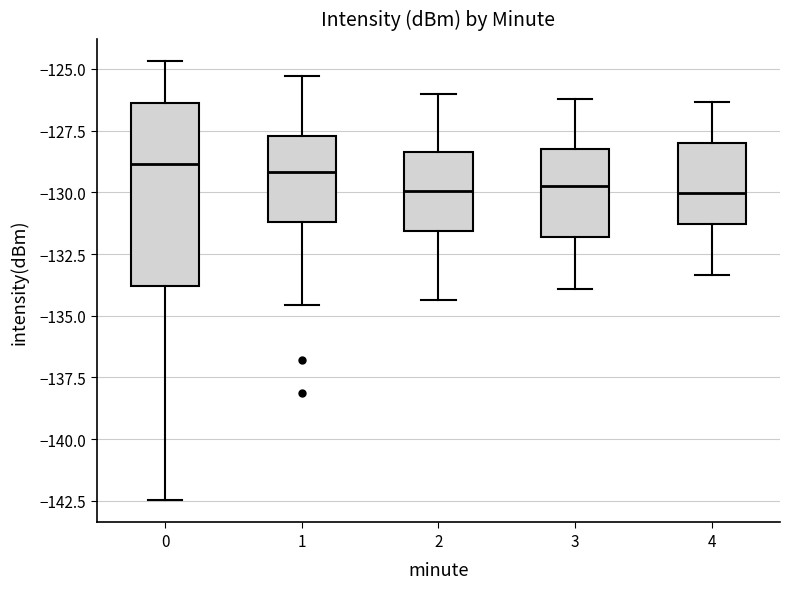

Reading left to right, read every box against the y-axis: the position of its median line, the range the box covers, and the ends of its whiskers. The values are not printed on the chart, so give them approximately, as read against the axis.

0: median -129.0, box -134.0 to -126.5, whiskers -142.5 to -124.5
1: median -129.0, box -131.0 to -127.5, whiskers -134.5 to -125.5
2: median -130.0, box -131.5 to -128.5, whiskers -134.5 to -126.0
3: median -129.5, box -132.0 to -128.0, whiskers -134.0 to -126.0
4: median -130.0, box -131.5 to -128.0, whiskers -133.5 to -126.5